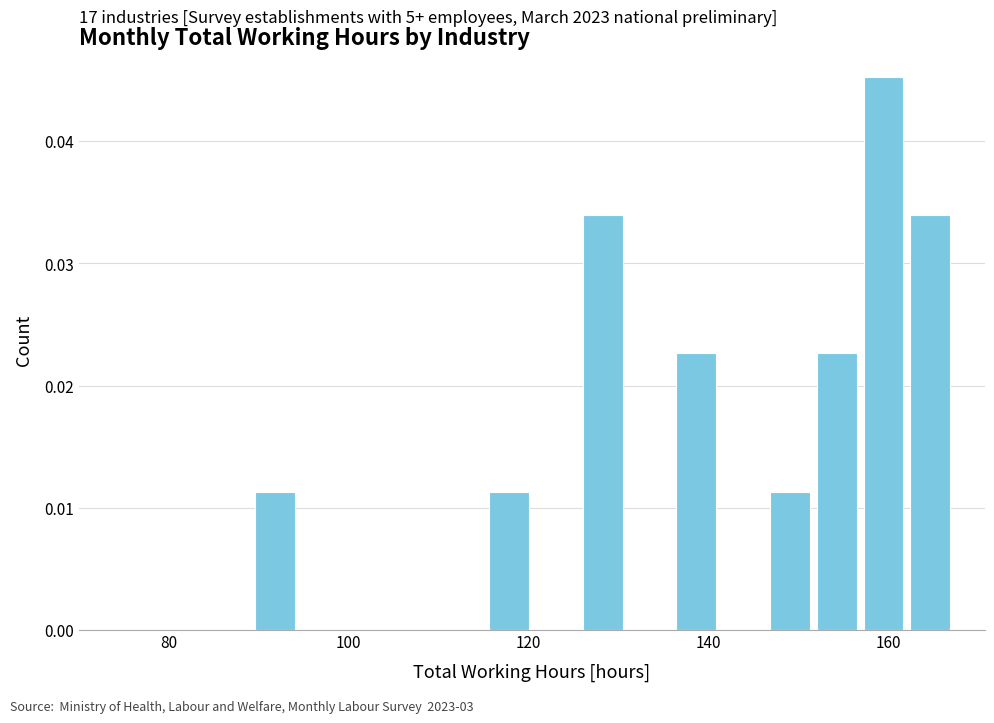

Around what value on the x-axis is the tallest bar? Give the approximate position of its centre, as read against the axis.

160